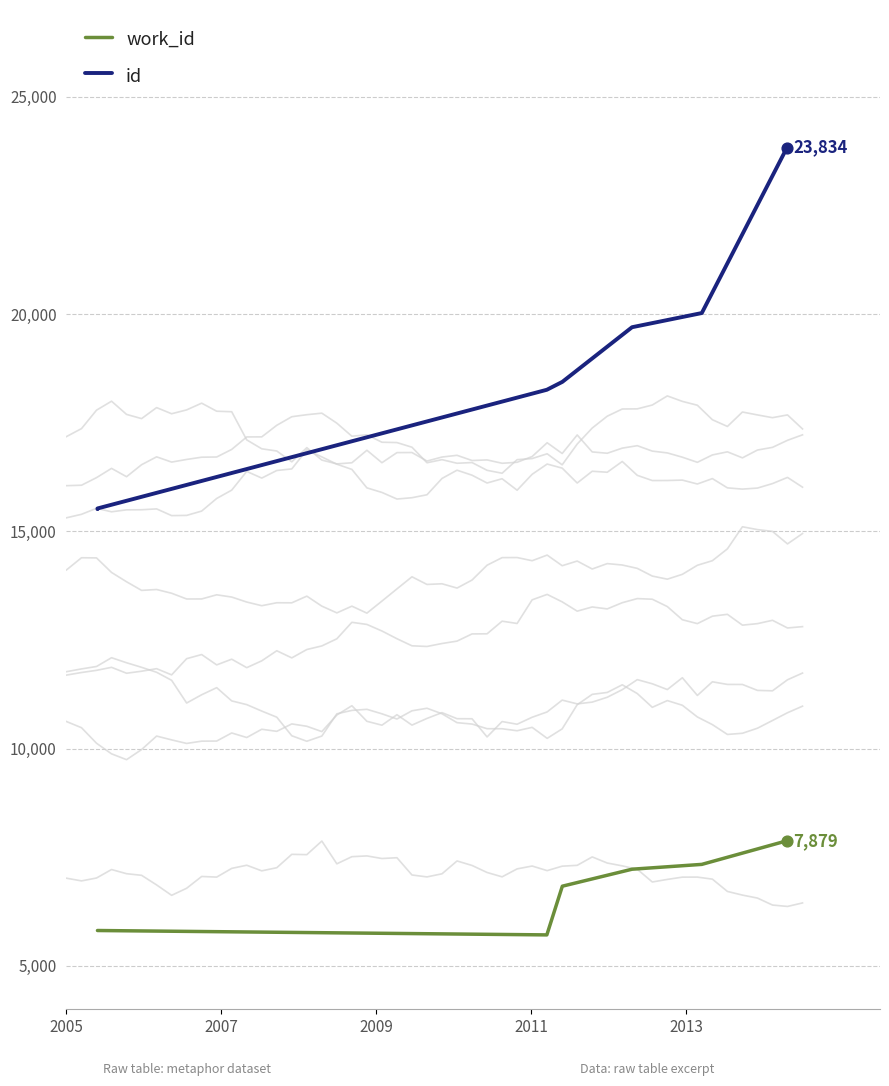

Is the value of work_id at 2013 greater than the value of id at 2009?

No